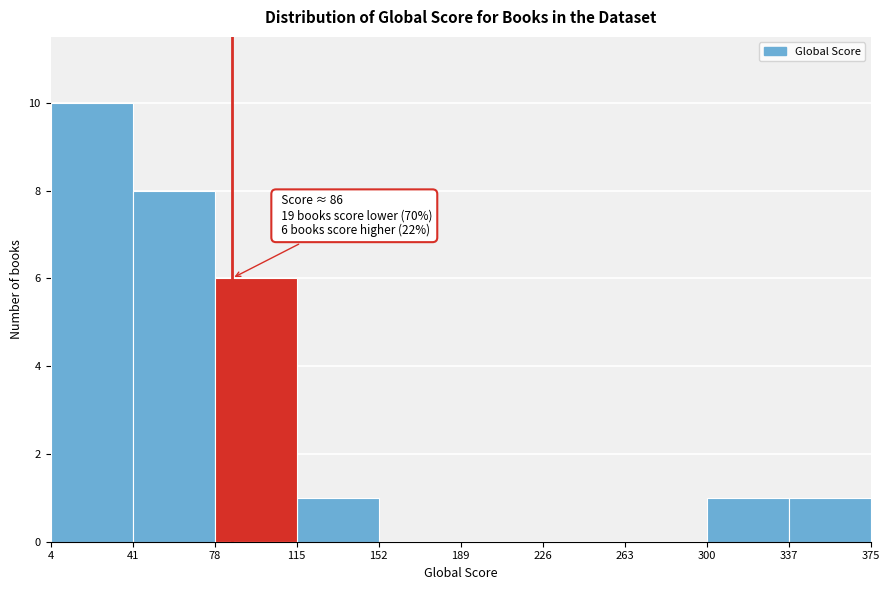

Which range on the x-axis has the tallest bar?

4 to 41